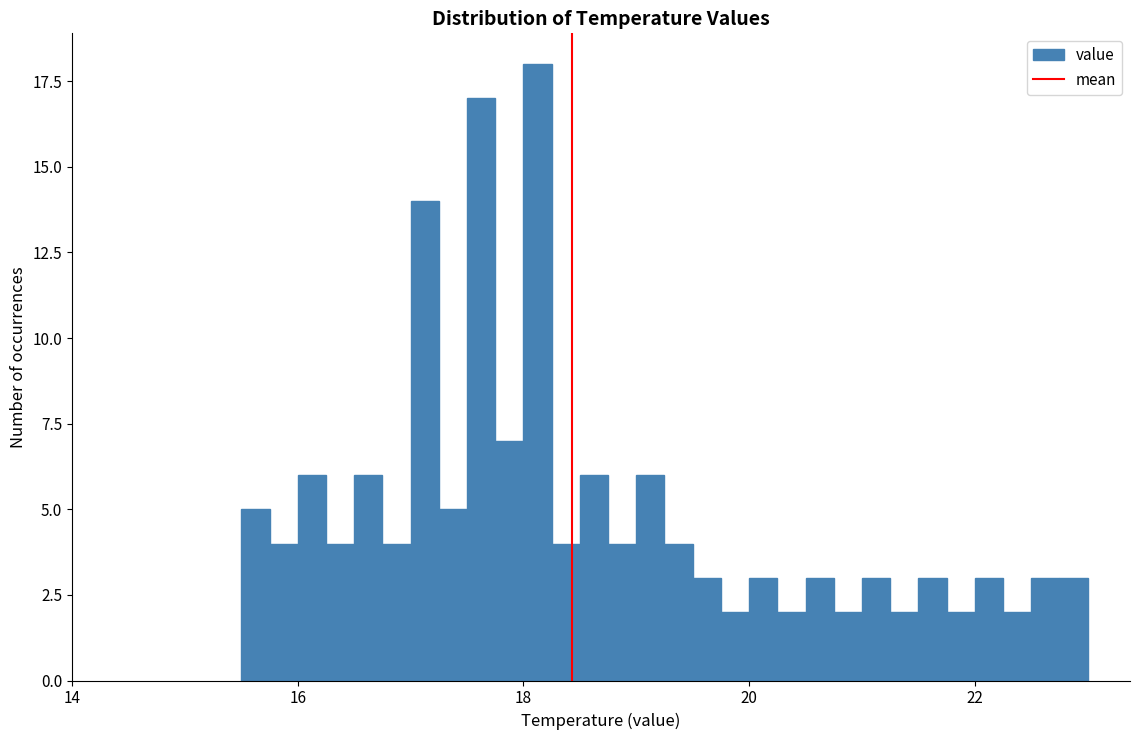

Read against the x-axis, roughly where is the centre of the tallest bar?

18.2